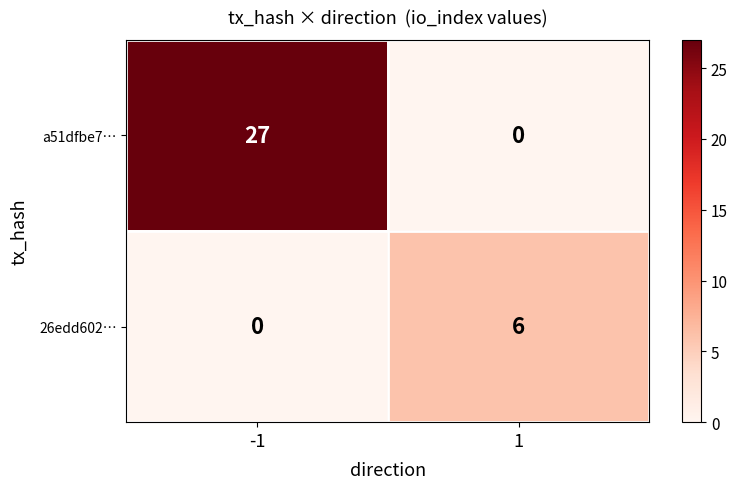

Reading left to right, what are all the values shown in this chart?

a51dfbe7…: 27	0
26edd602…: 0	6